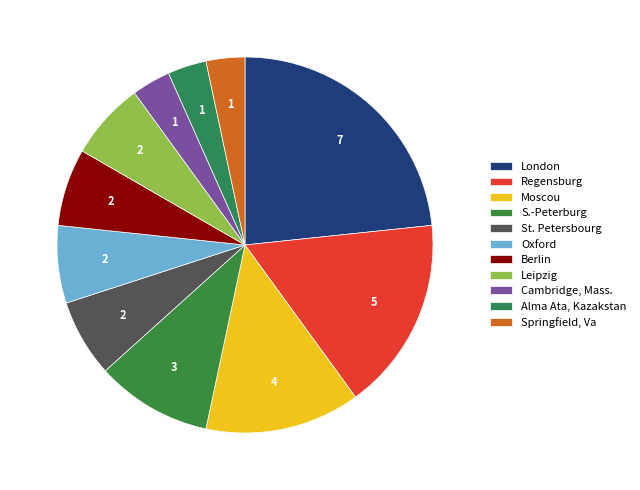

What is the smallest slice in the pie chart?

Cambridge, Mass.